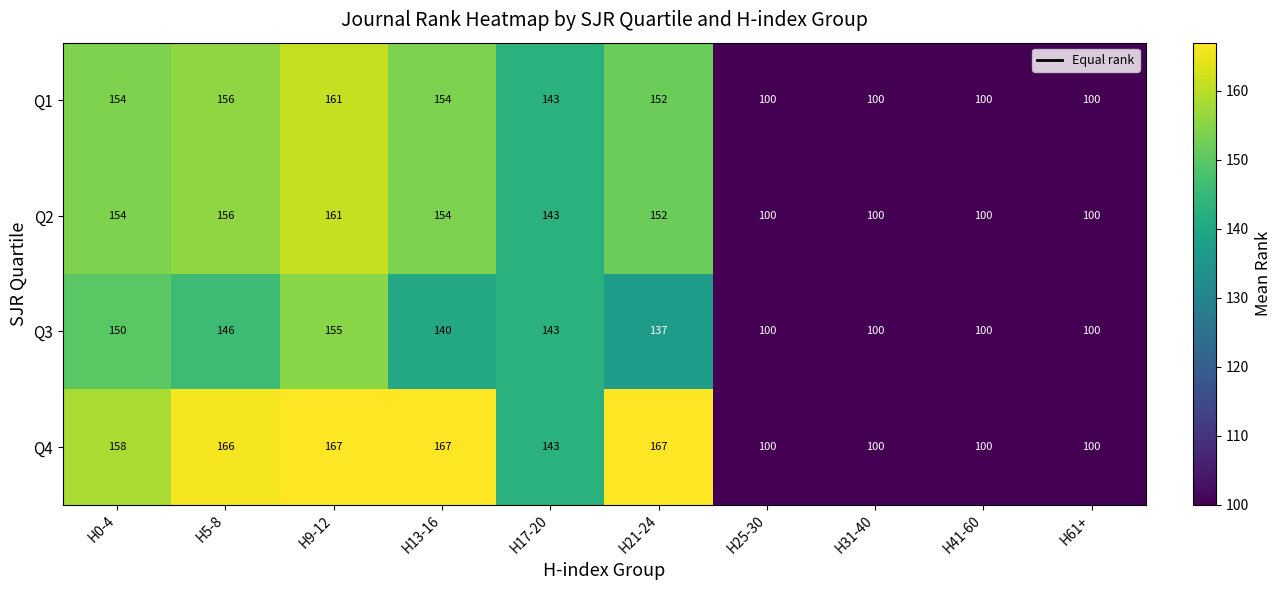

At which category is the sum across all series the highest?

H9-12